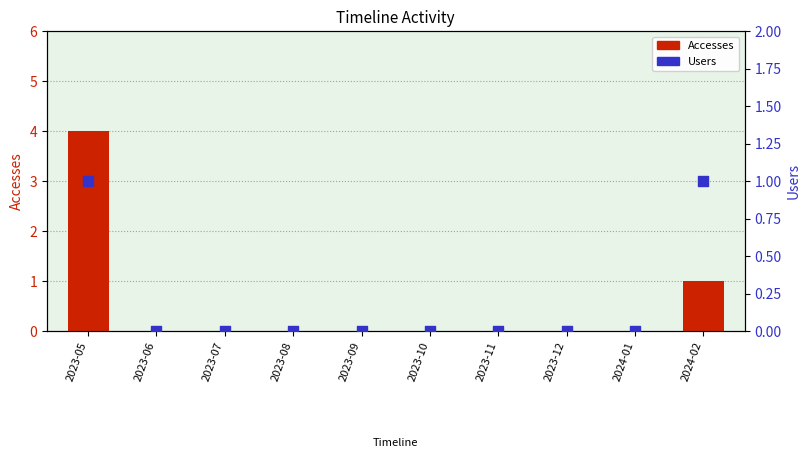

What are all the series names shown in the legend?

Accesses, Users